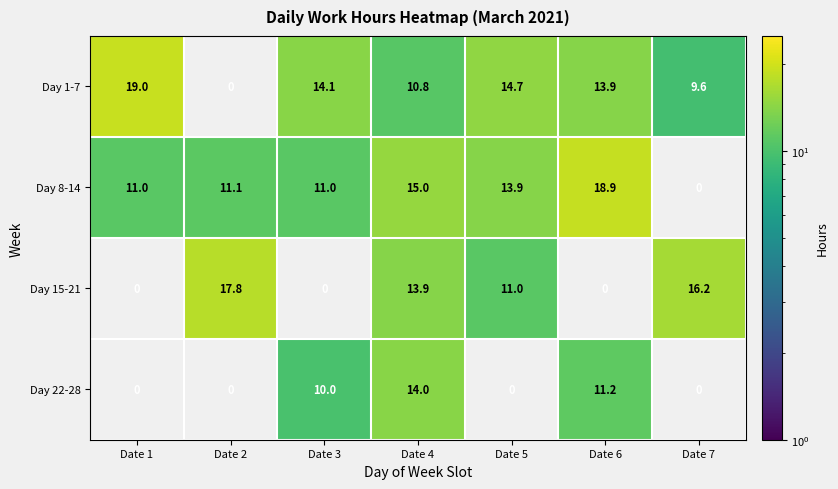

The Day 1-7 series shows 6.2 at Date 7. True or false?

False